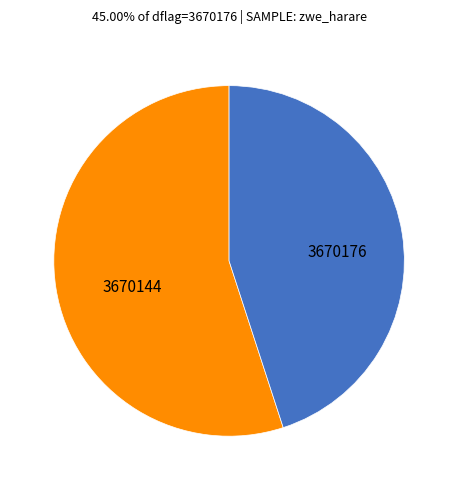

Count the number of slices in the pie.

2